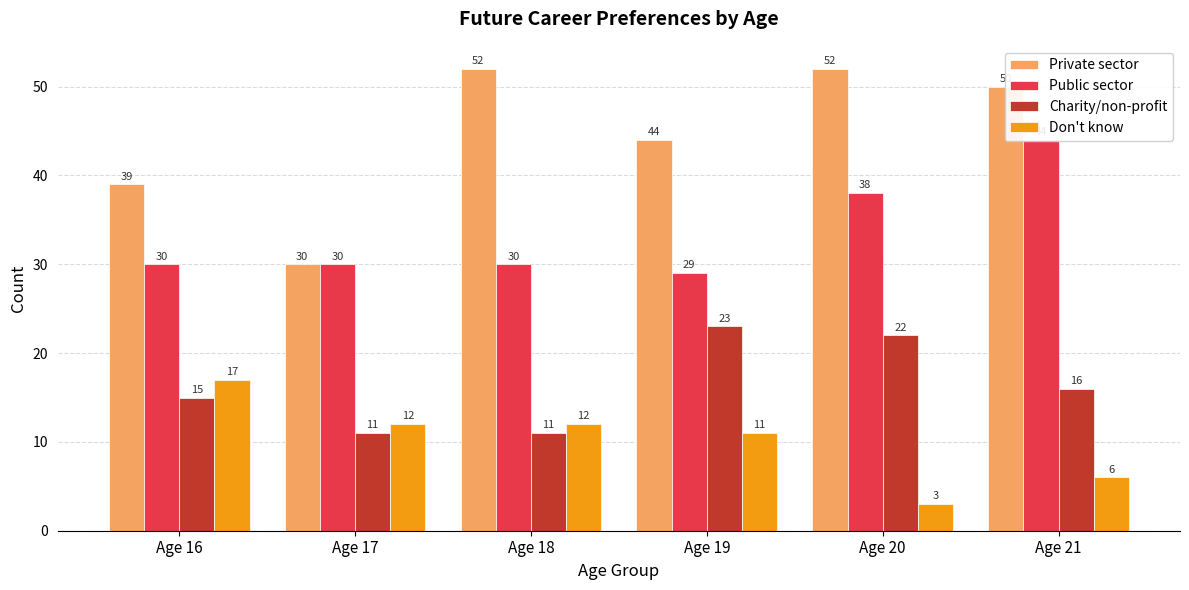

Rank the series by their maximum value, from lowest to highest.

Don't know, Charity/non-profit, Public sector, Private sector